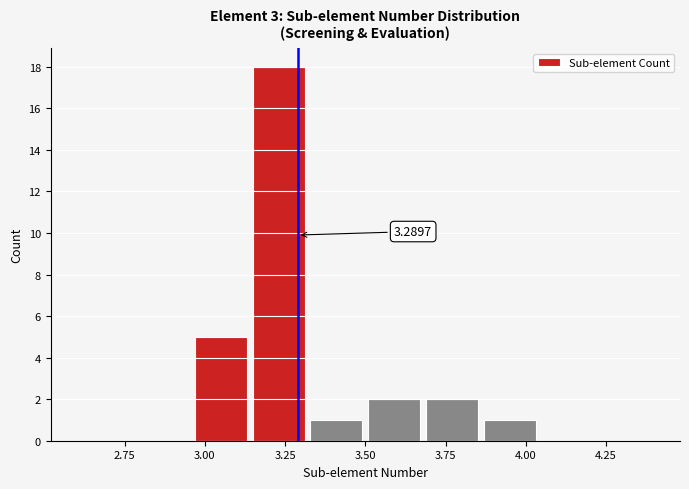

Around what value on the x-axis is the tallest bar? Give the approximate position of its centre, as read against the axis.

3.25